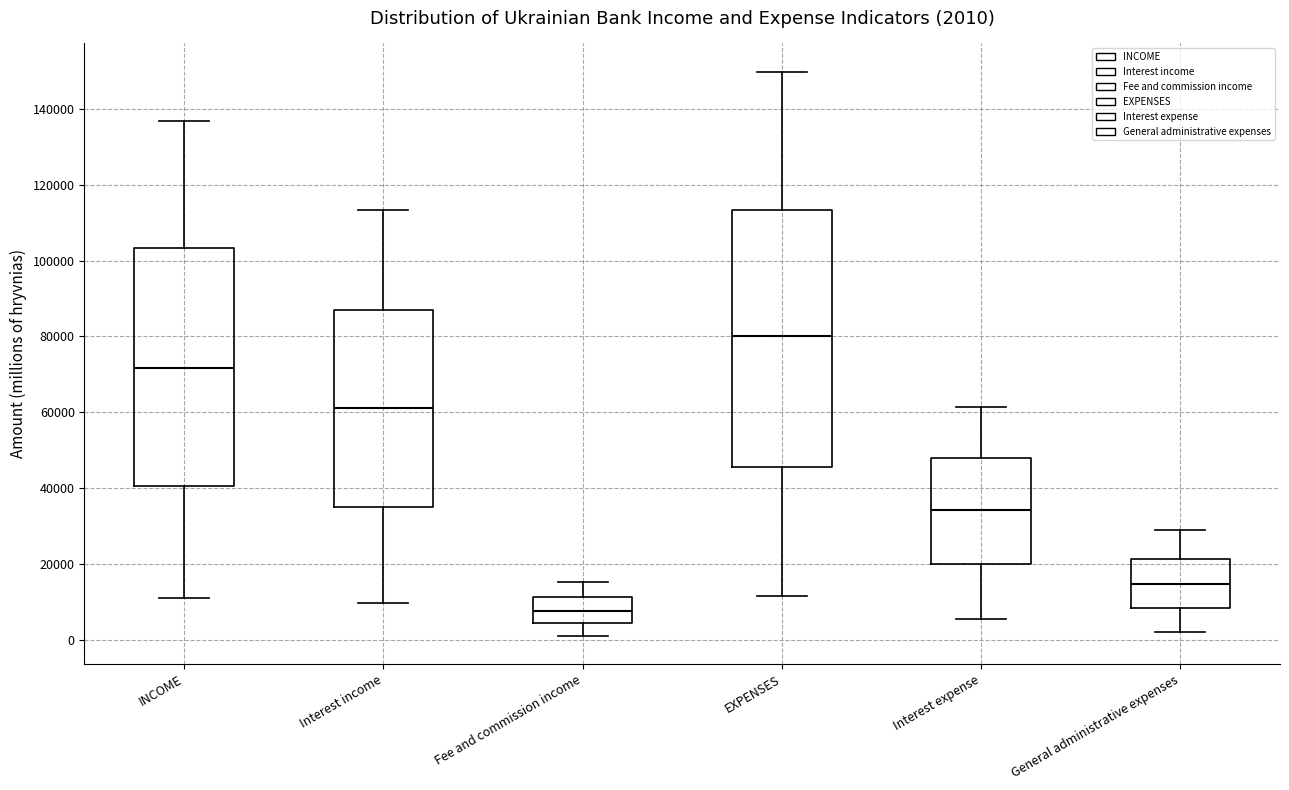

Comparing the boxes themselves (not the whiskers), which one is the tallest?

EXPENSES